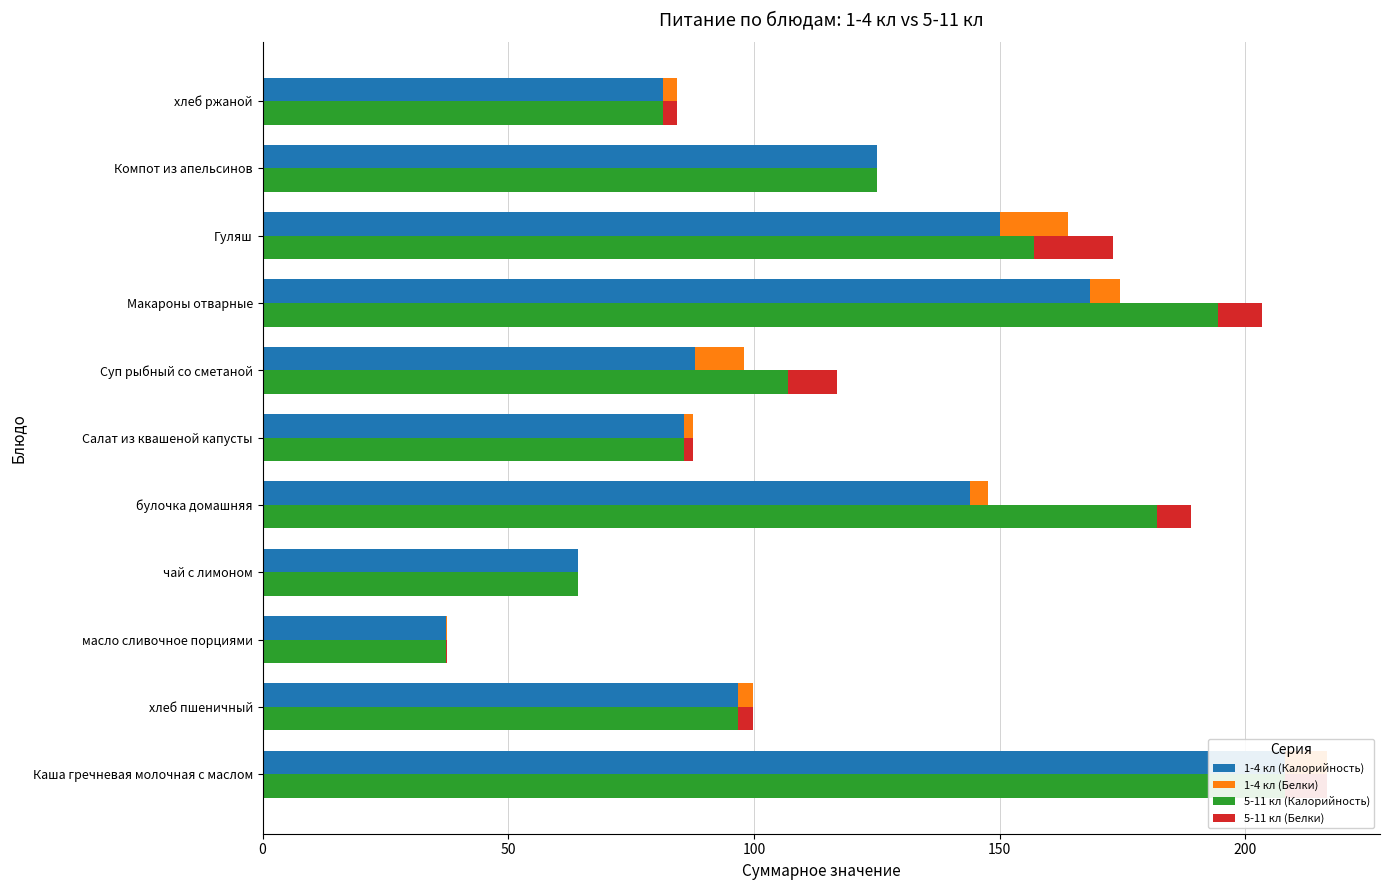

What are all the series names shown in the legend?

1-4 кл (Калорийность), 1-4 кл (Белки), 5-11 кл (Калорийность), 5-11 кл (Белки)